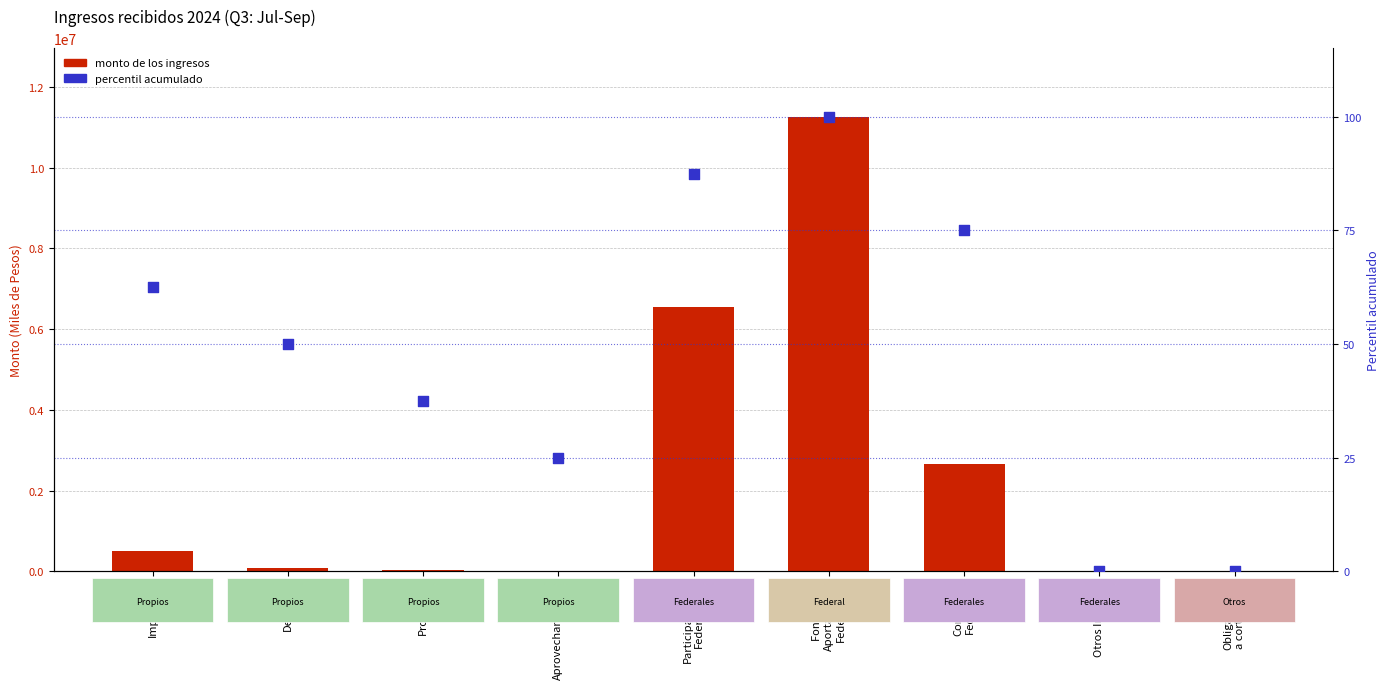

Which series contains the highest Y value?

Monto de los ingresos